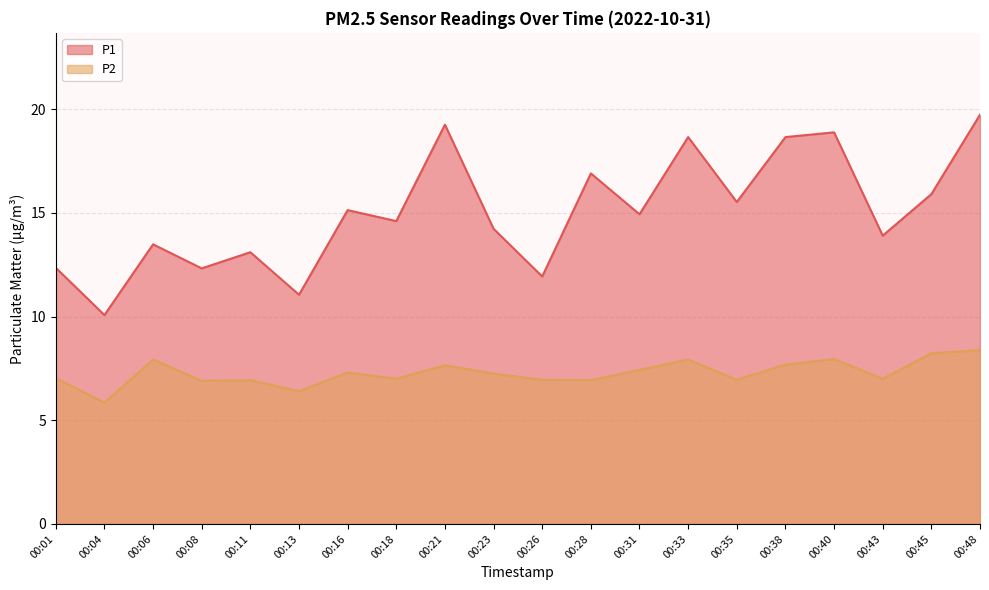

Rank the series by their maximum value, from highest to lowest.

P1, P2